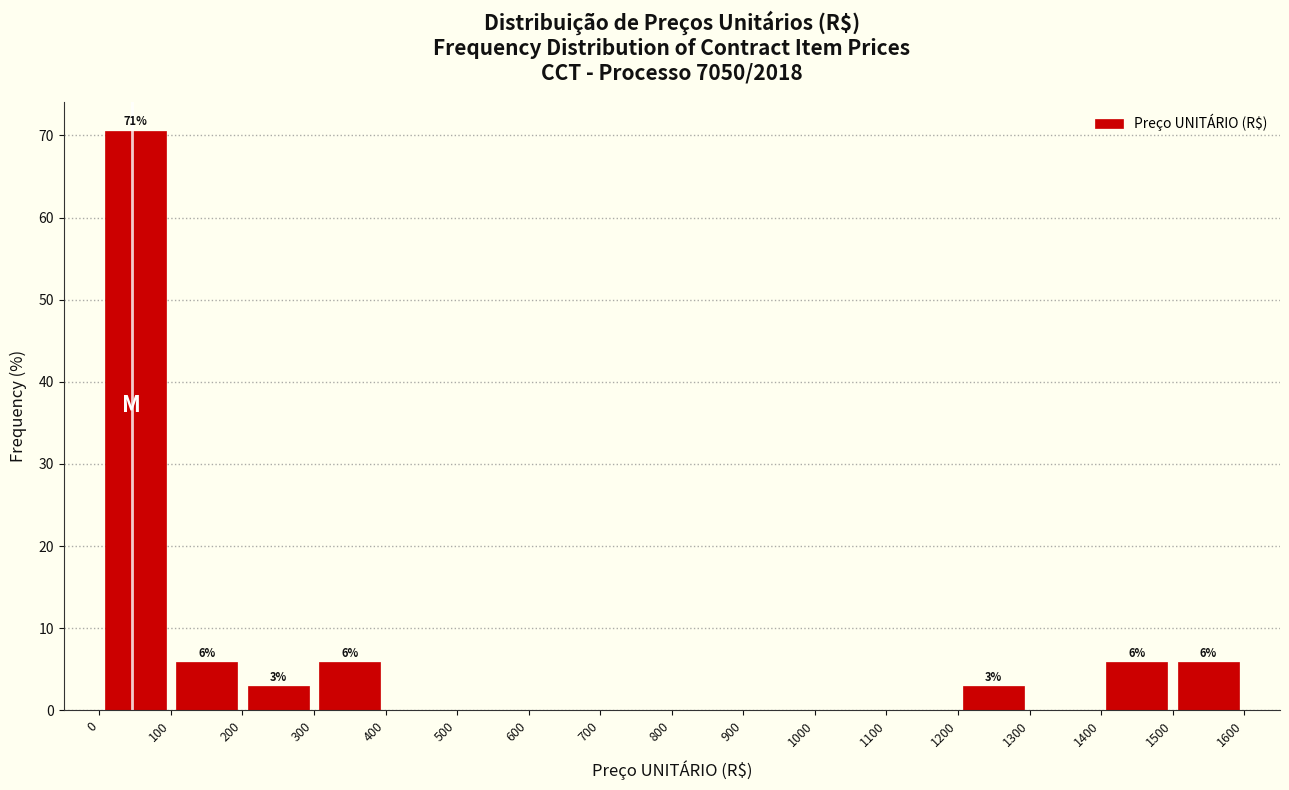

Which range on the x-axis has the tallest bar?

0 to 100